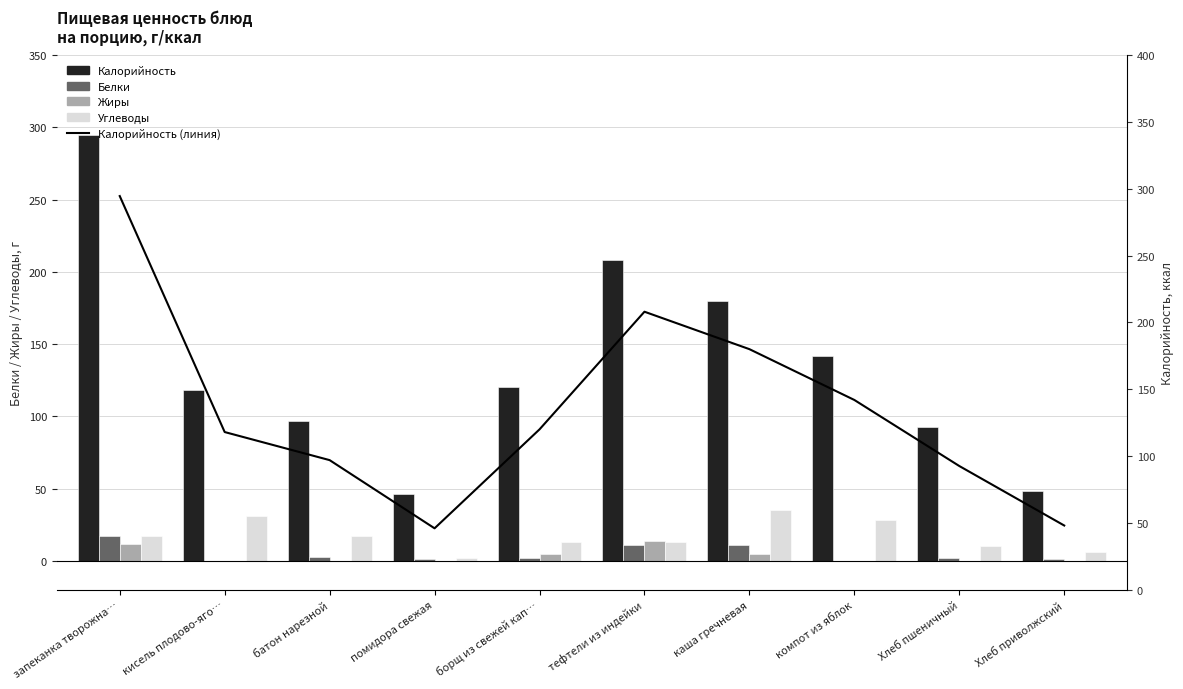

How many values in the Белки series are below 2?

4